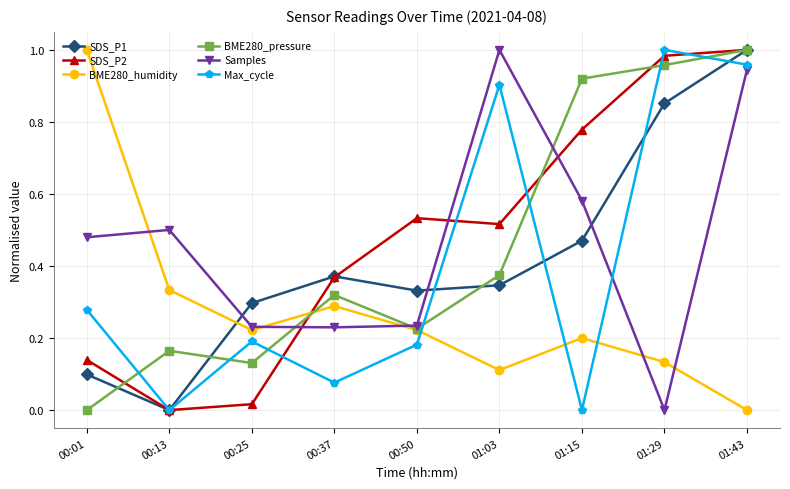

Which series has the largest total across all categories?

SDS_P2